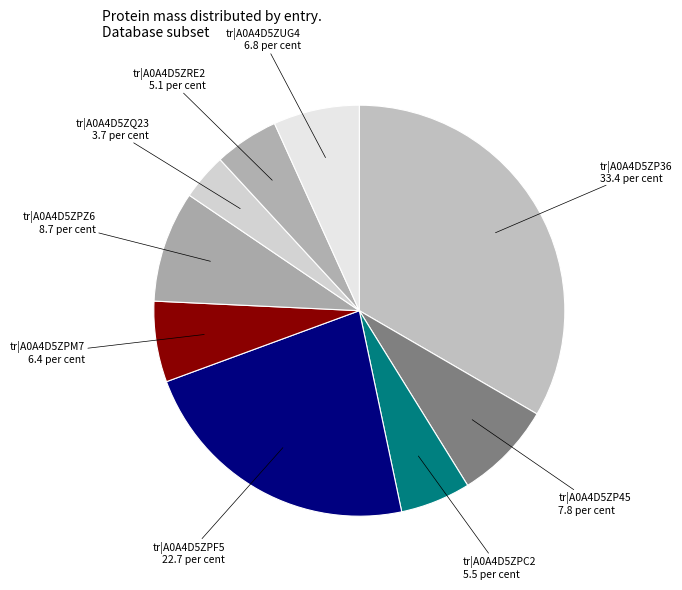

Is it true that tr|A0A4D5ZRE2 is 5% of the pie?

True